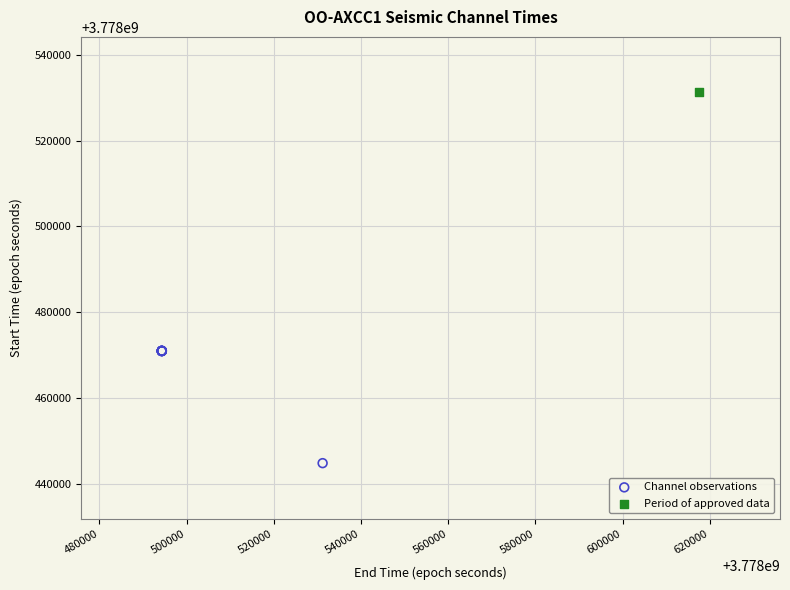

What are all the series names shown in the legend?

Channel observations, Period of approved data